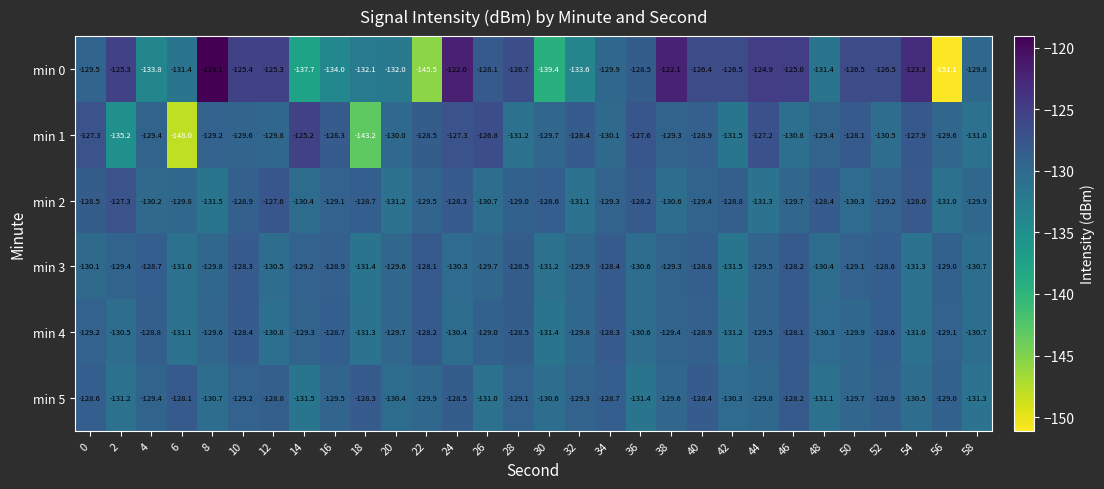

True or false: min 1 has a value of -127.9 at 54.

True